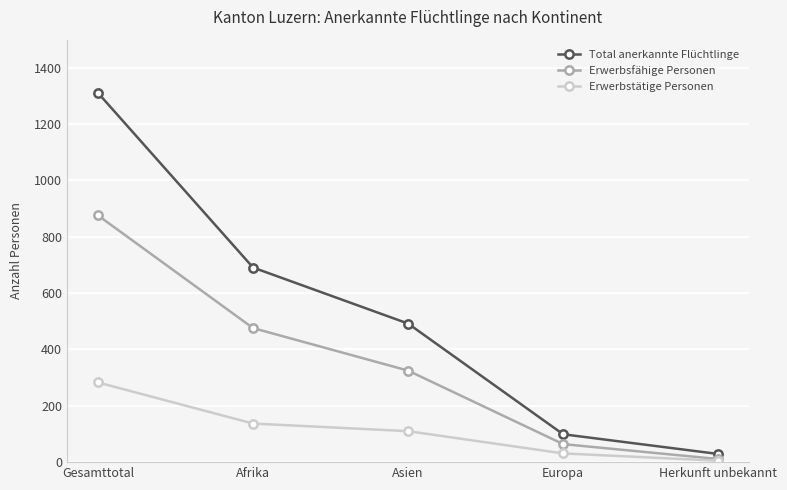

Which series has the largest range (max minus min)?

Total anerkannte Flüchtlinge